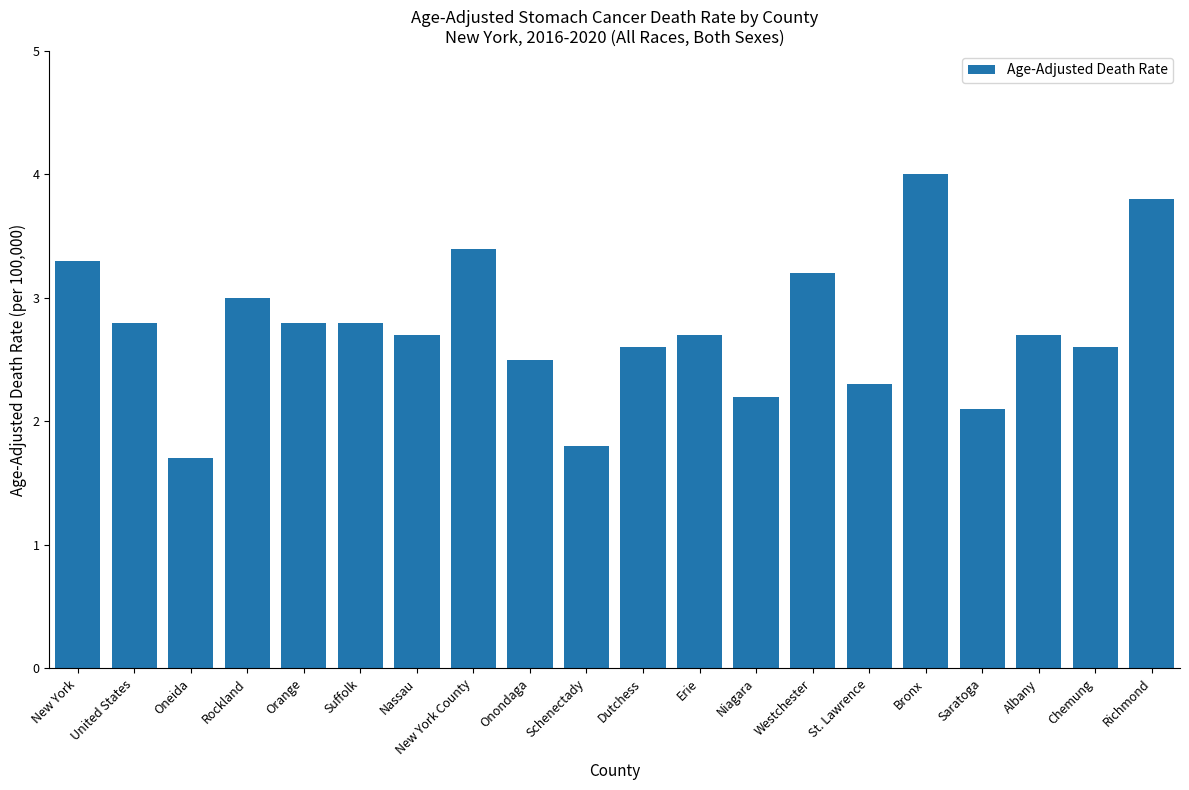

What is the ratio of the value at Bronx to the value at Suffolk?

1.4